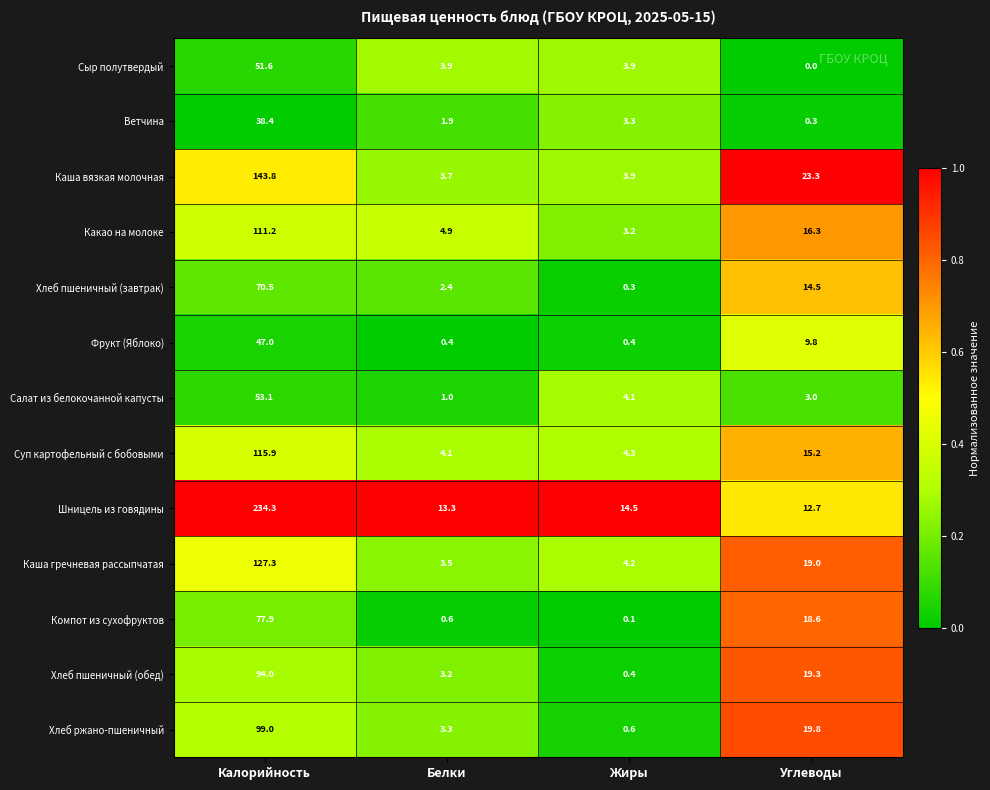

What is the spread (max minus min) of values at Калорийность?

195.9